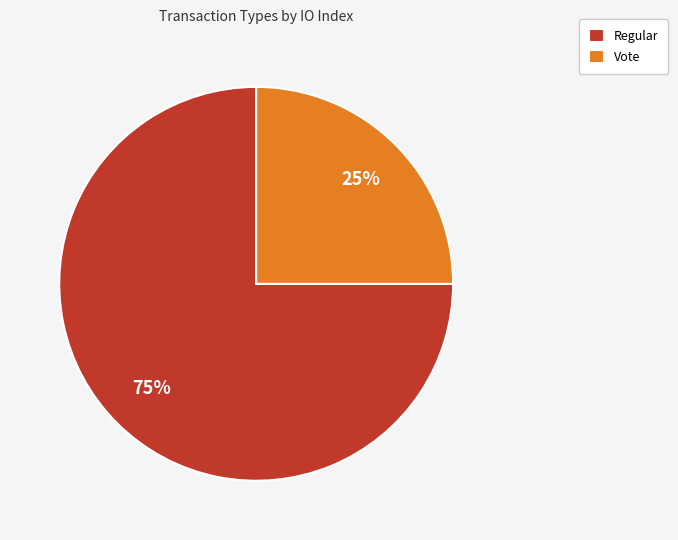

True or false: Vote accounts for 25% of the total.

True